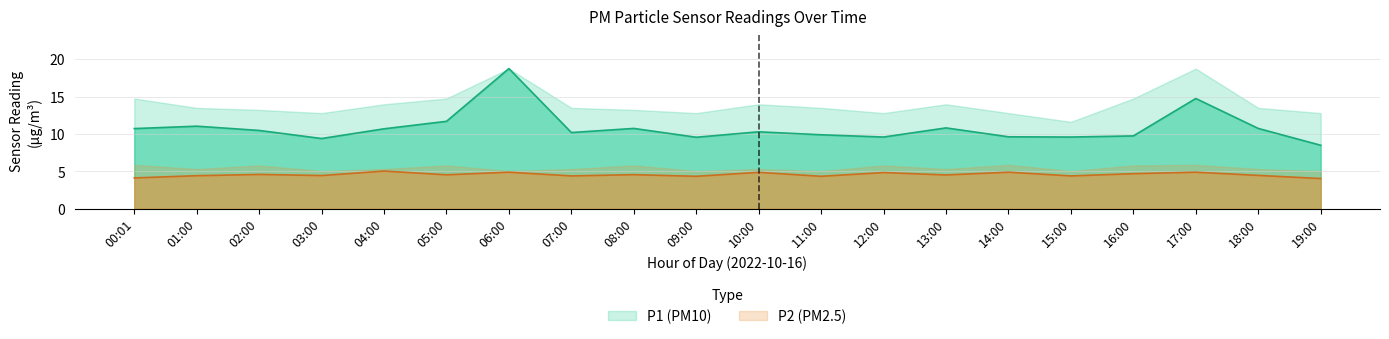

In P2, how many points are lower than both neighbors (excluding endpoints)?

7